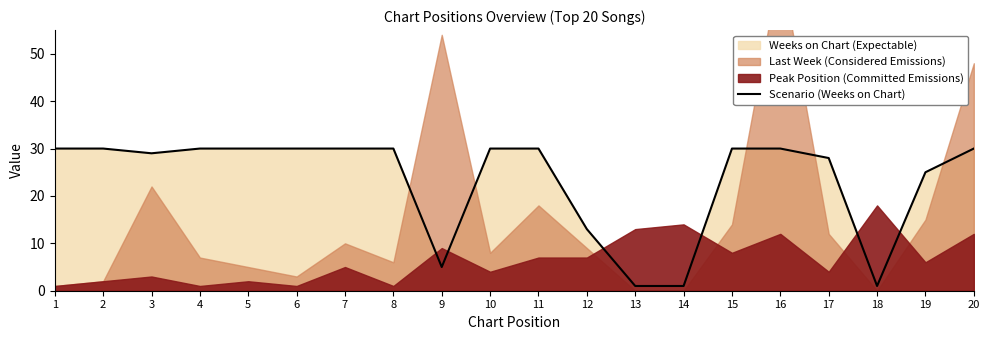

What is the value of the 12th point from the left?

13